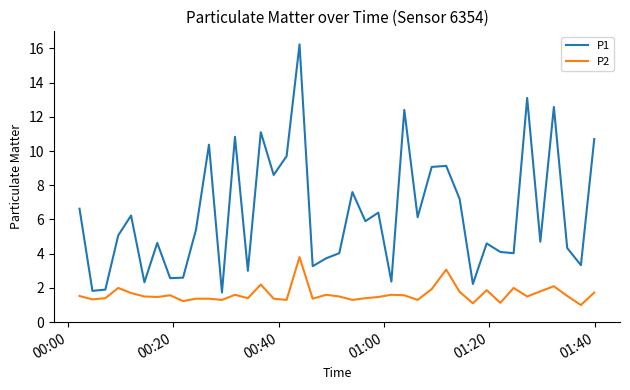

Rank the series by their average value, from highest to lowest.

P1, P2